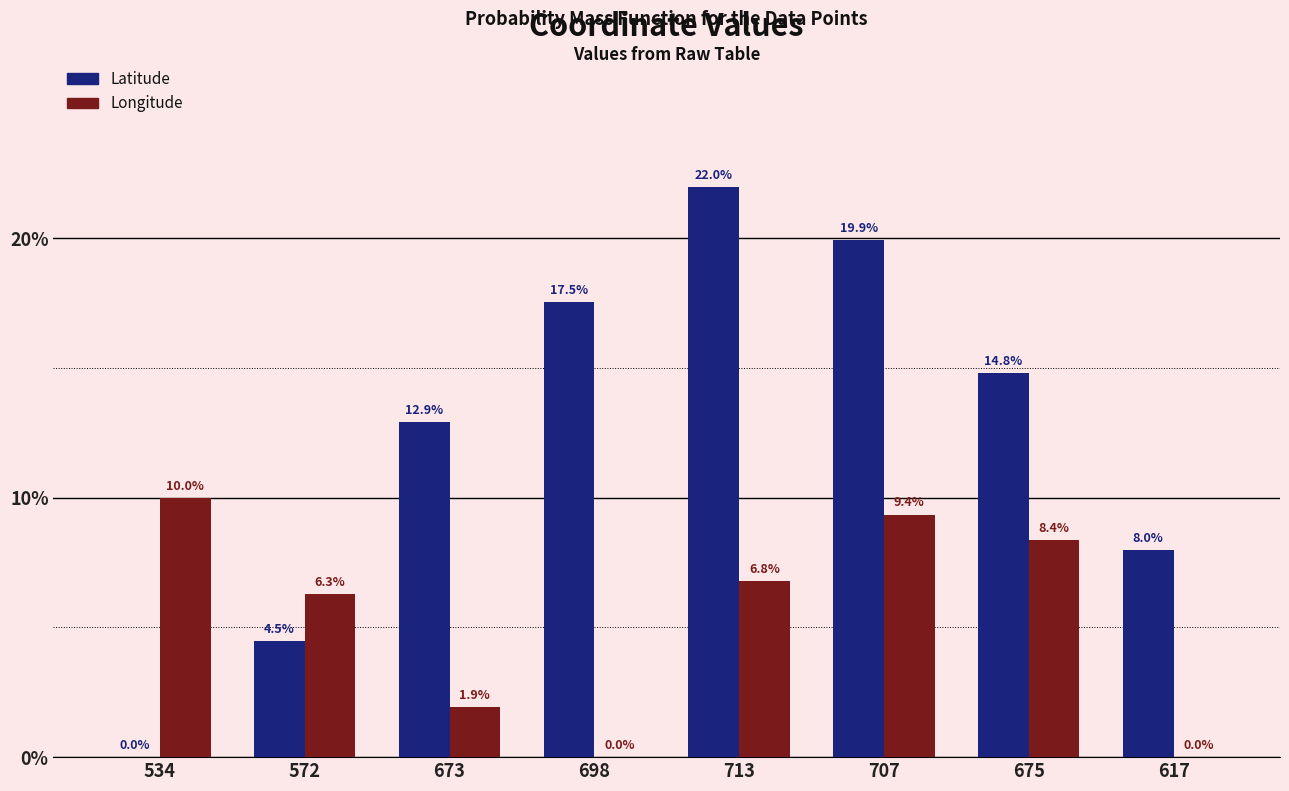

The Longitude series shows -5.4 at 617. True or false?

False